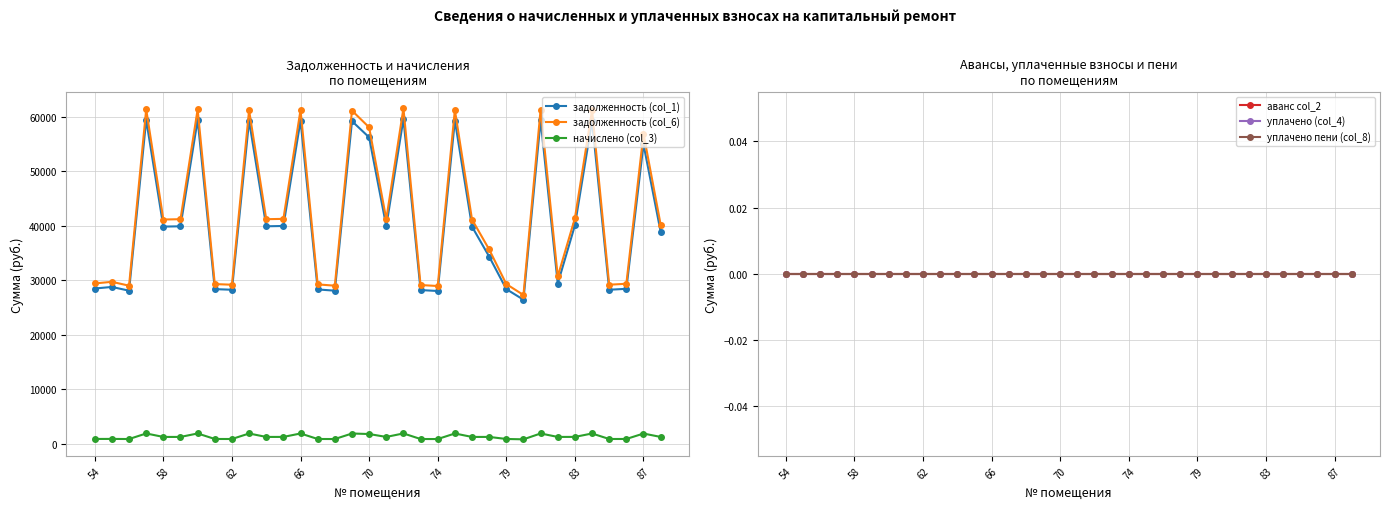

True or false: аванс col_2 and задолженность (col_1) cross at least once.

False